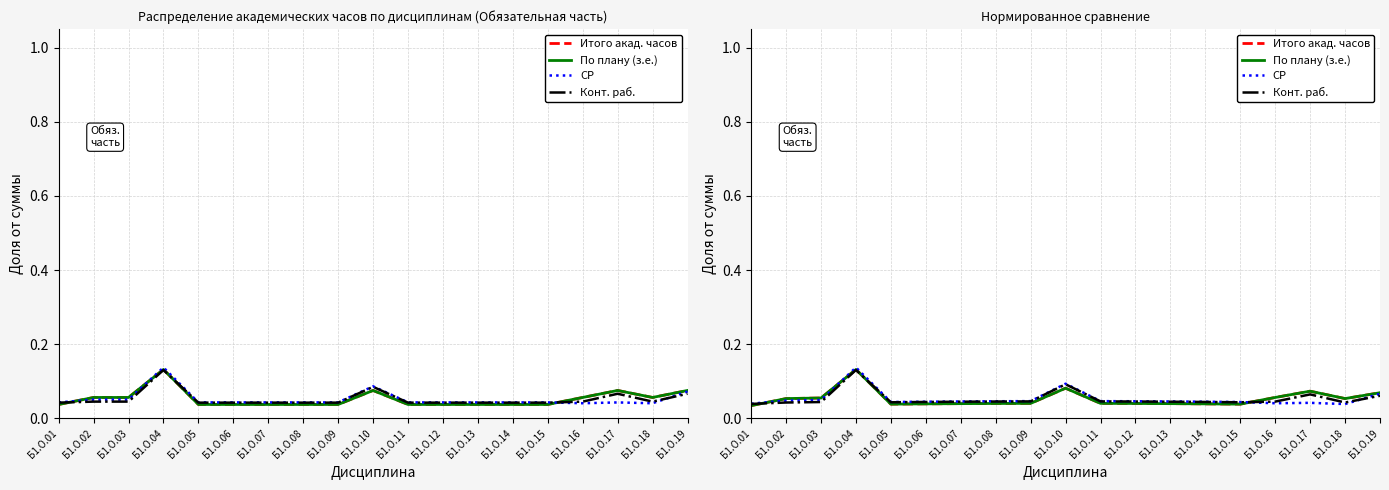

What is the sum of all По плану (з.е.) values?

1.0